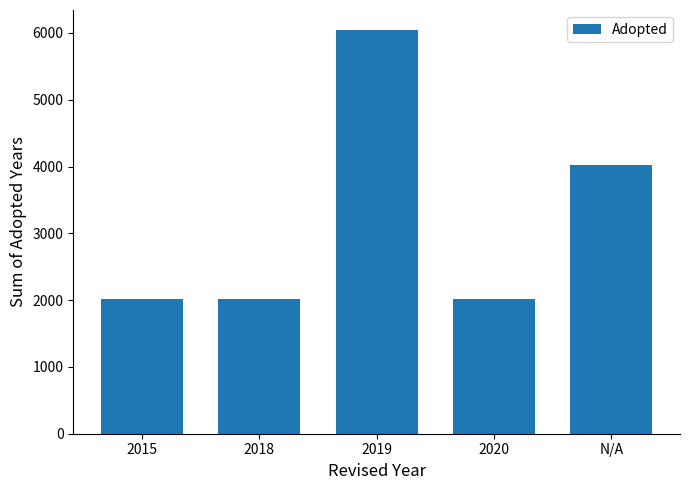

At which label is the value closest to 4027?

N/A